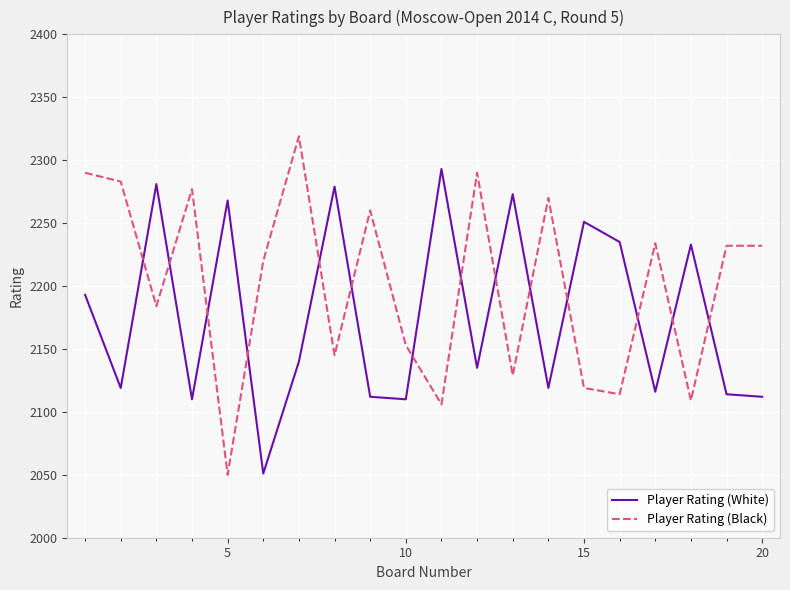

What is the minimum value shown in the chart?

2050